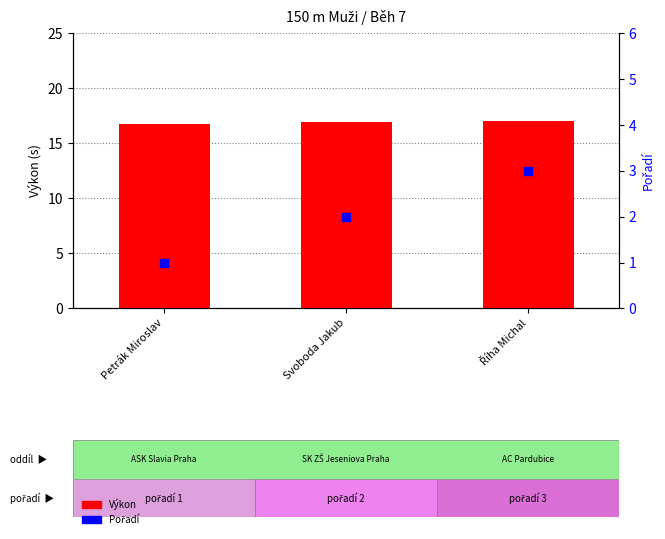

Which series contains the lowest Y value?

Pořadí